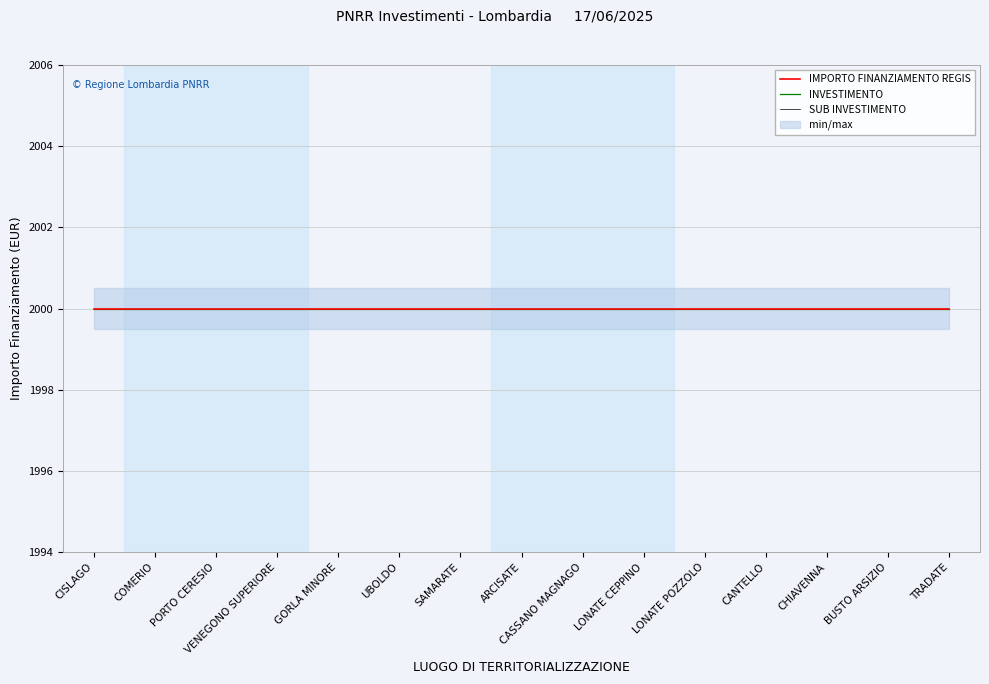

Is it true that INVESTIMENTO equals 3.3 at LONATE POZZOLO?

False